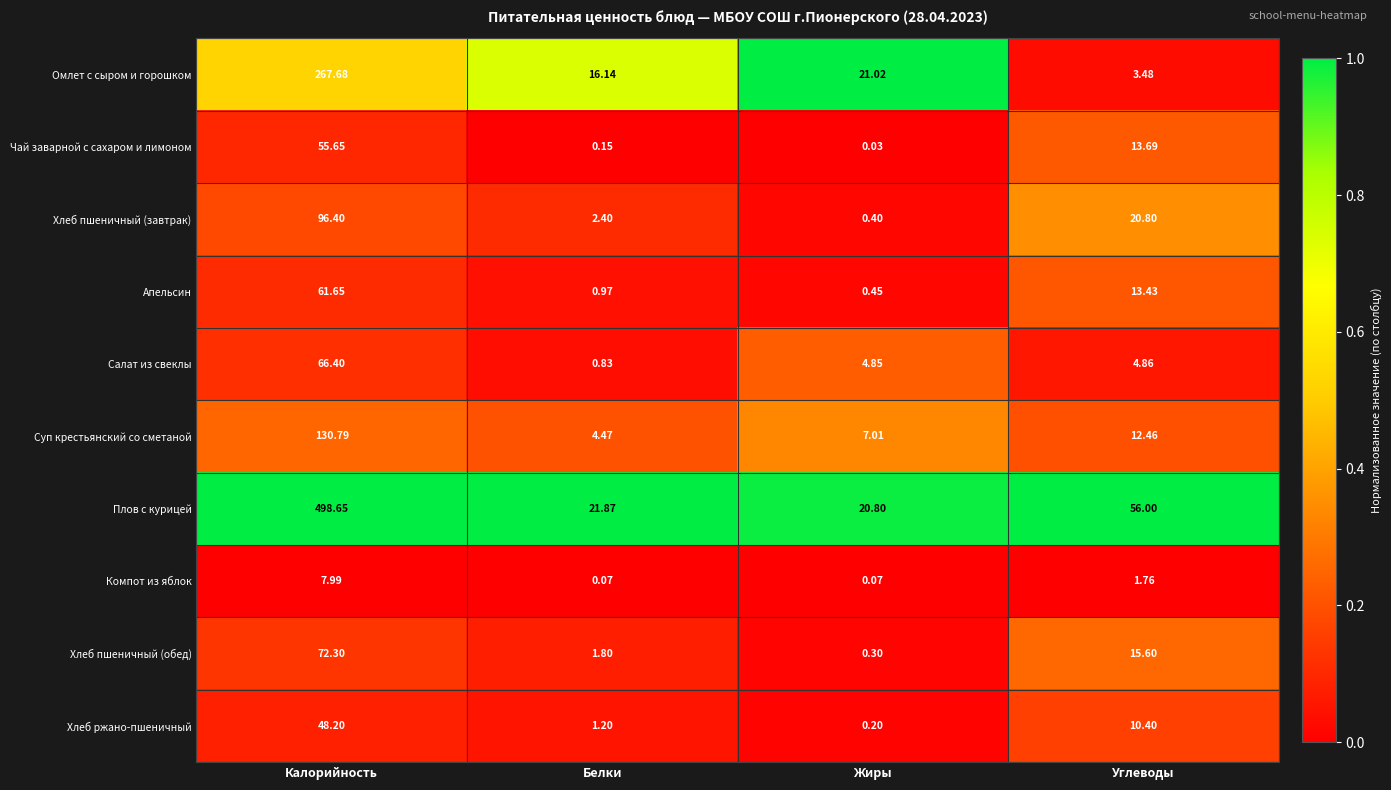

At which label does Салат из свеклы first exceed 4?

Калорийность